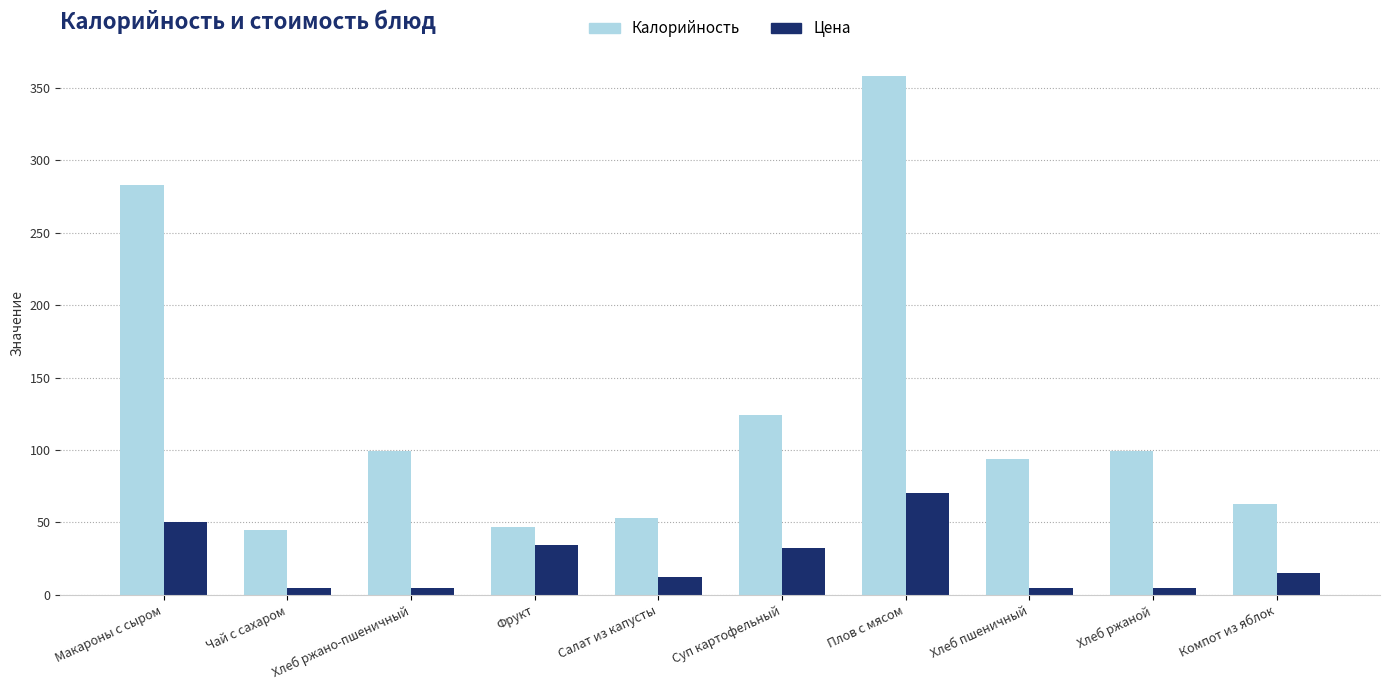

What is the difference between the second highest and second lowest values in the Калорийность series?

236.0